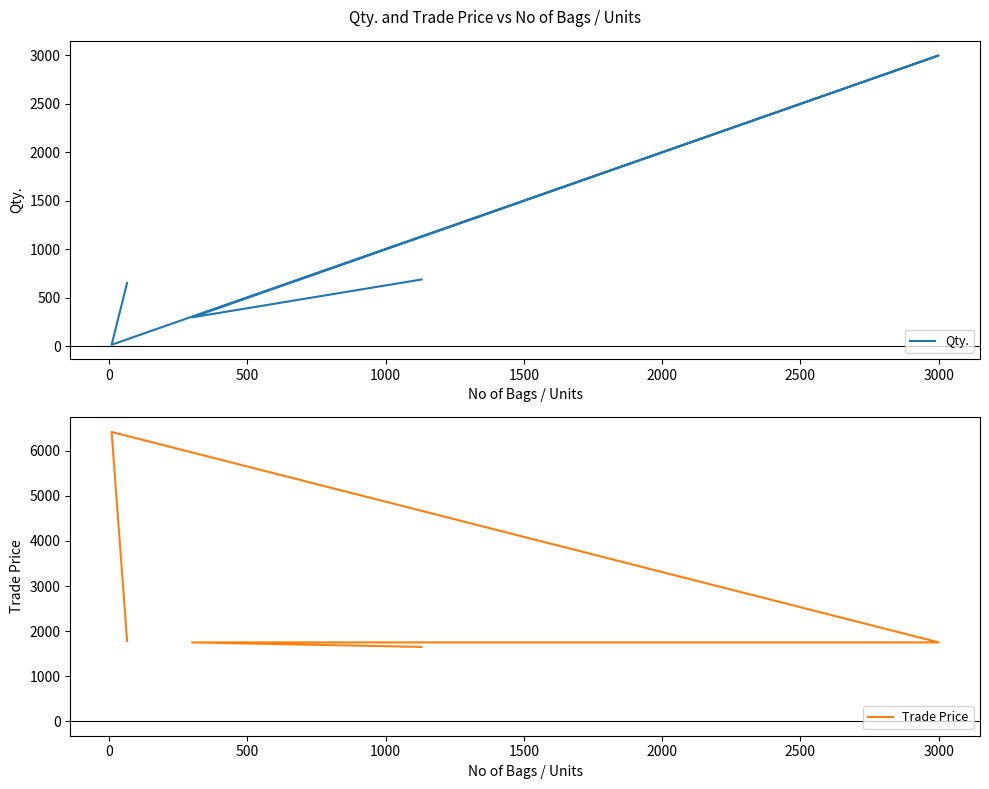

Between 500 and 1000, which series saw the biggest shift?

Qty.